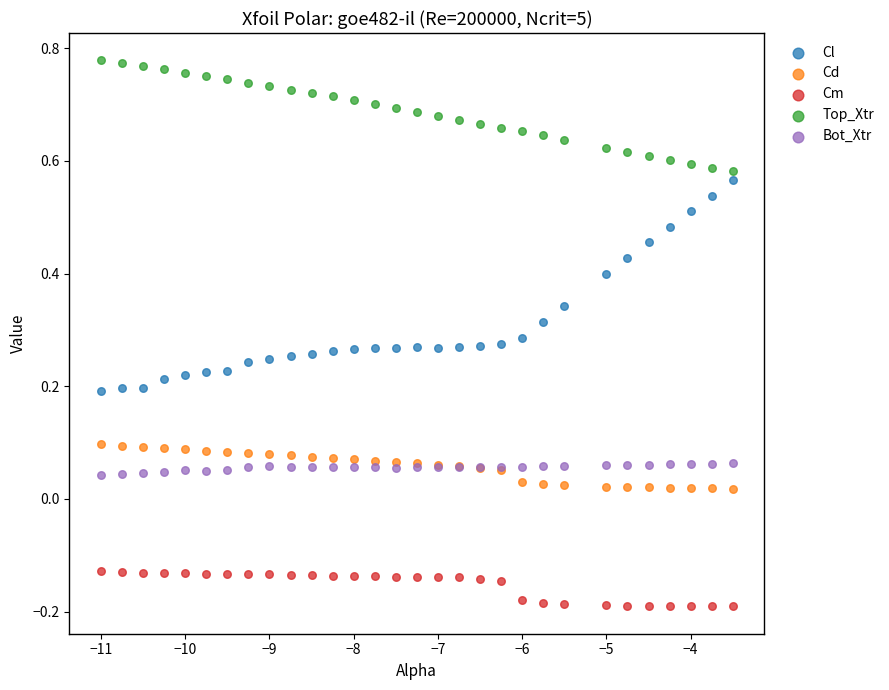

What is the X range (max minus min) for the scatter plot?

7.5